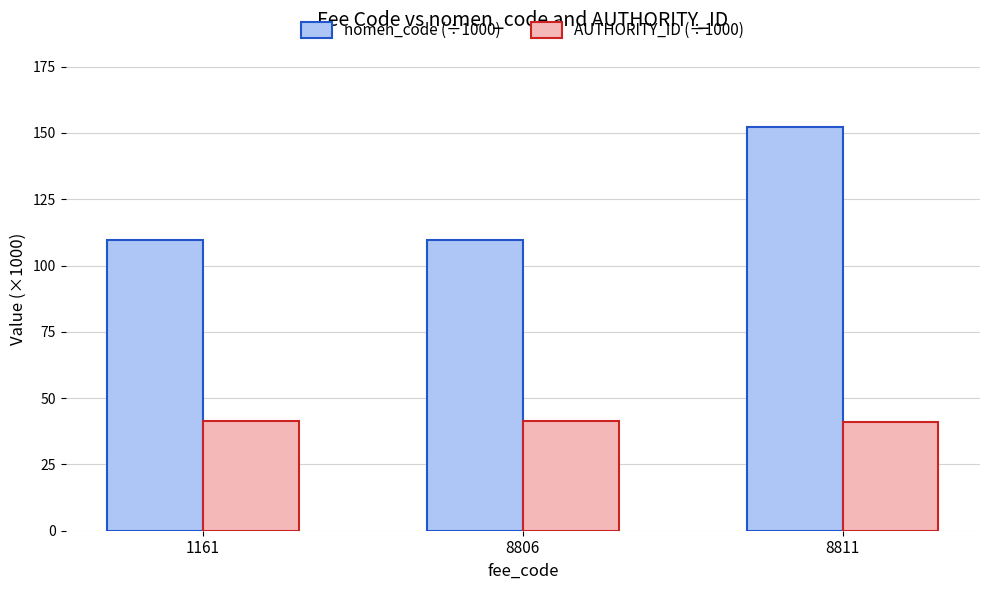

The value of AUTHORITY_ID (÷1000) at 8811 is 11.9. True or false?

False